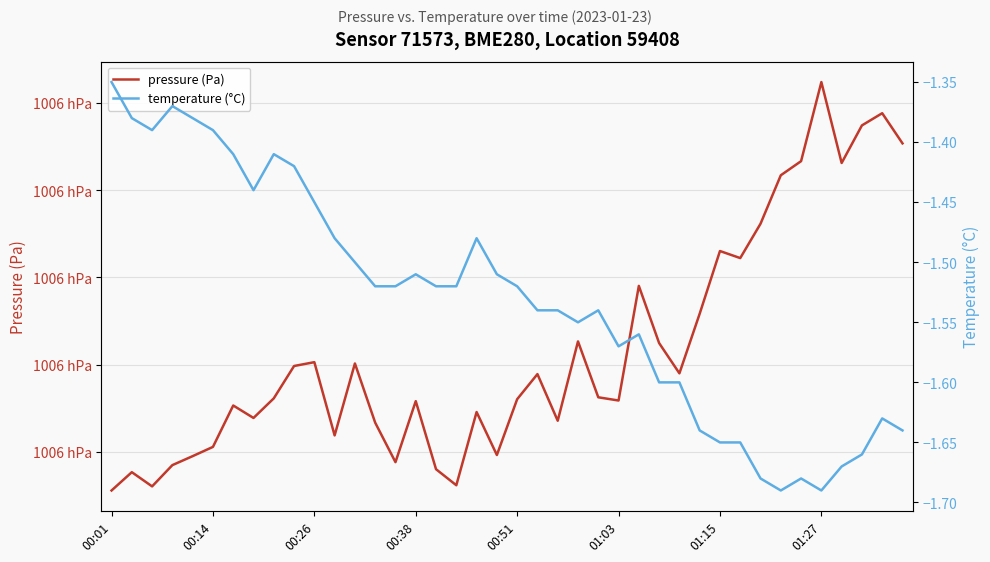

True or false: pressure (Pa) and temperature (°C) cross at least once.

False